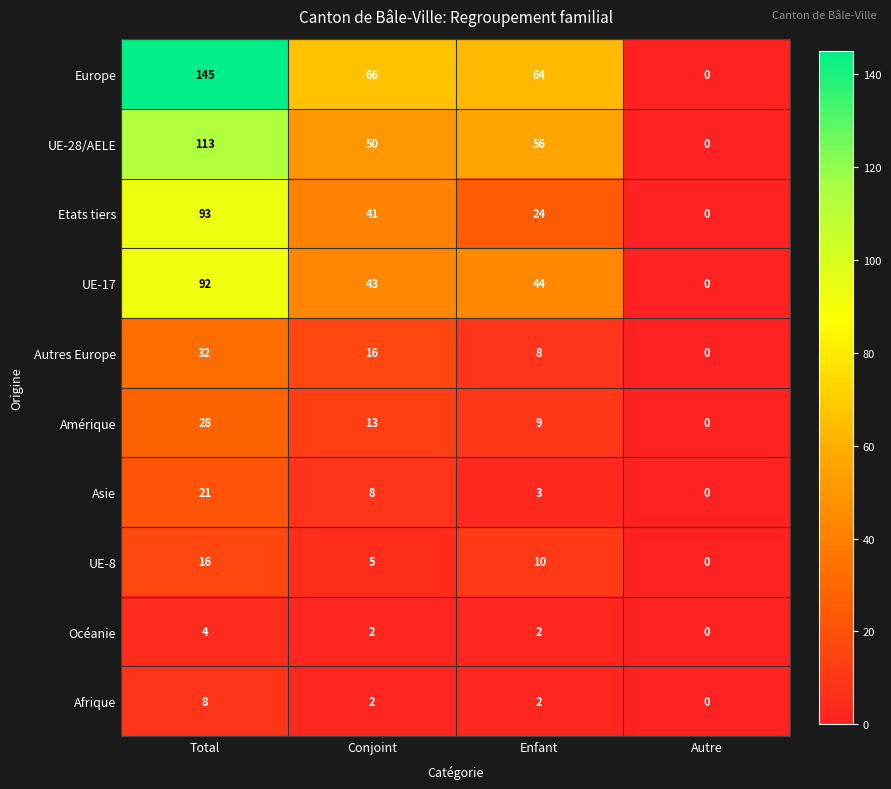

What is the sum of the Océanie values at Total and Enfant?

6